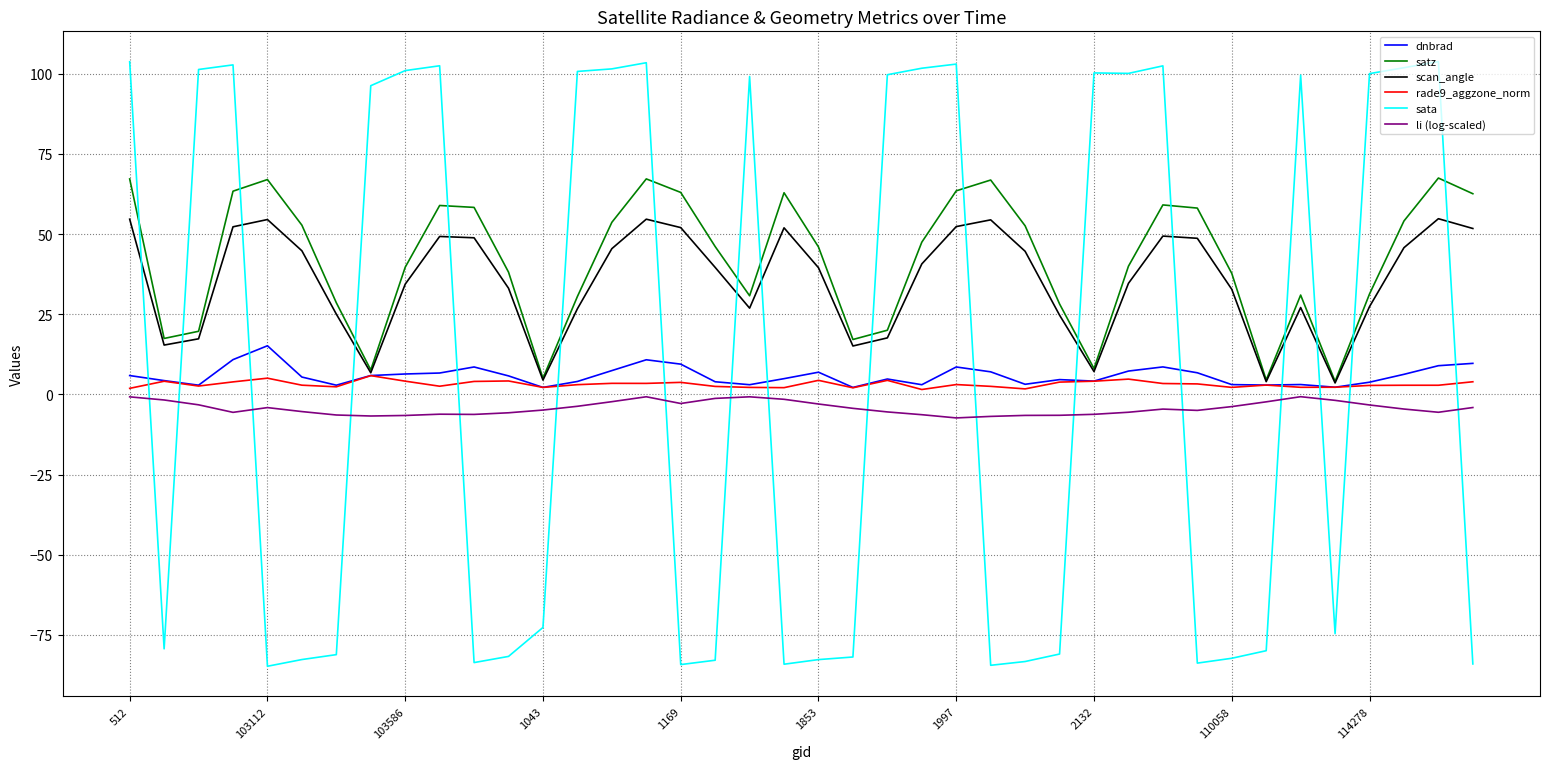

What is the maximum value shown in the chart?

103.8